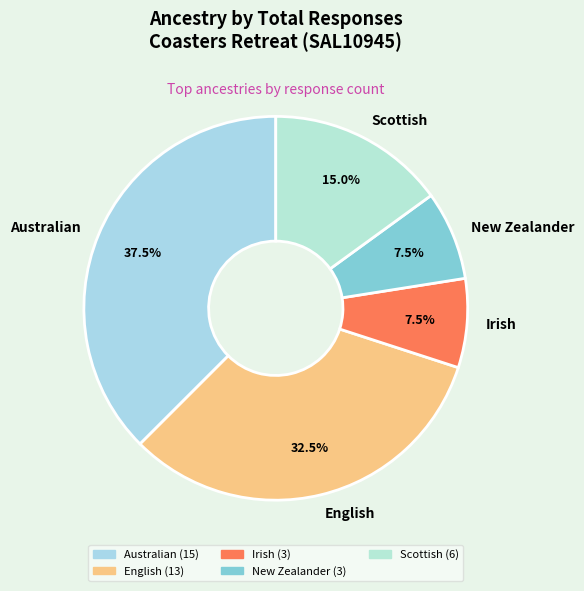

What is the largest slice in the pie chart?

Australian